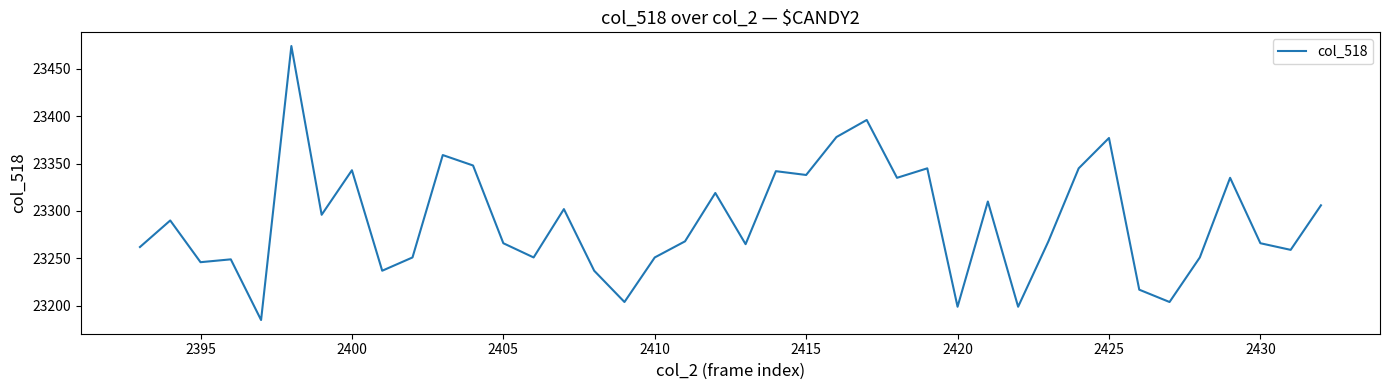

What is the maximum value shown in the chart?

23474